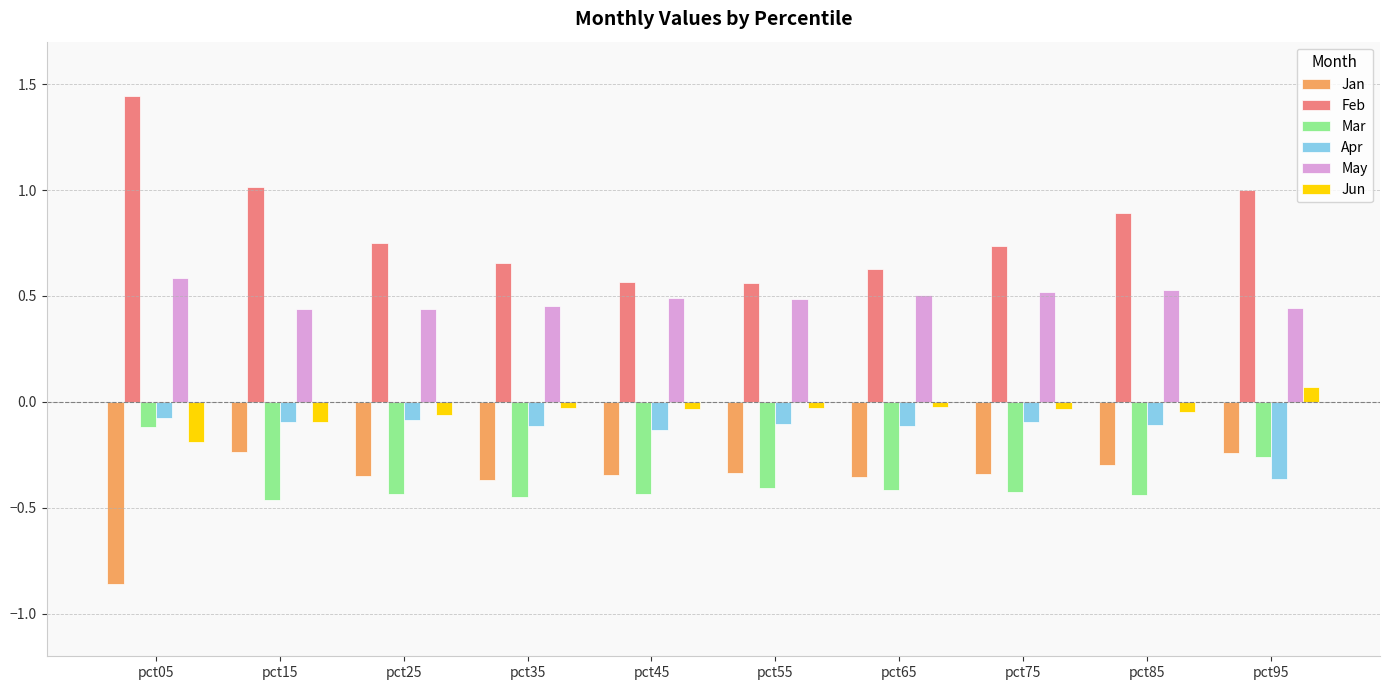

Are the bars grouped side by side (vs. stacked)?

Yes